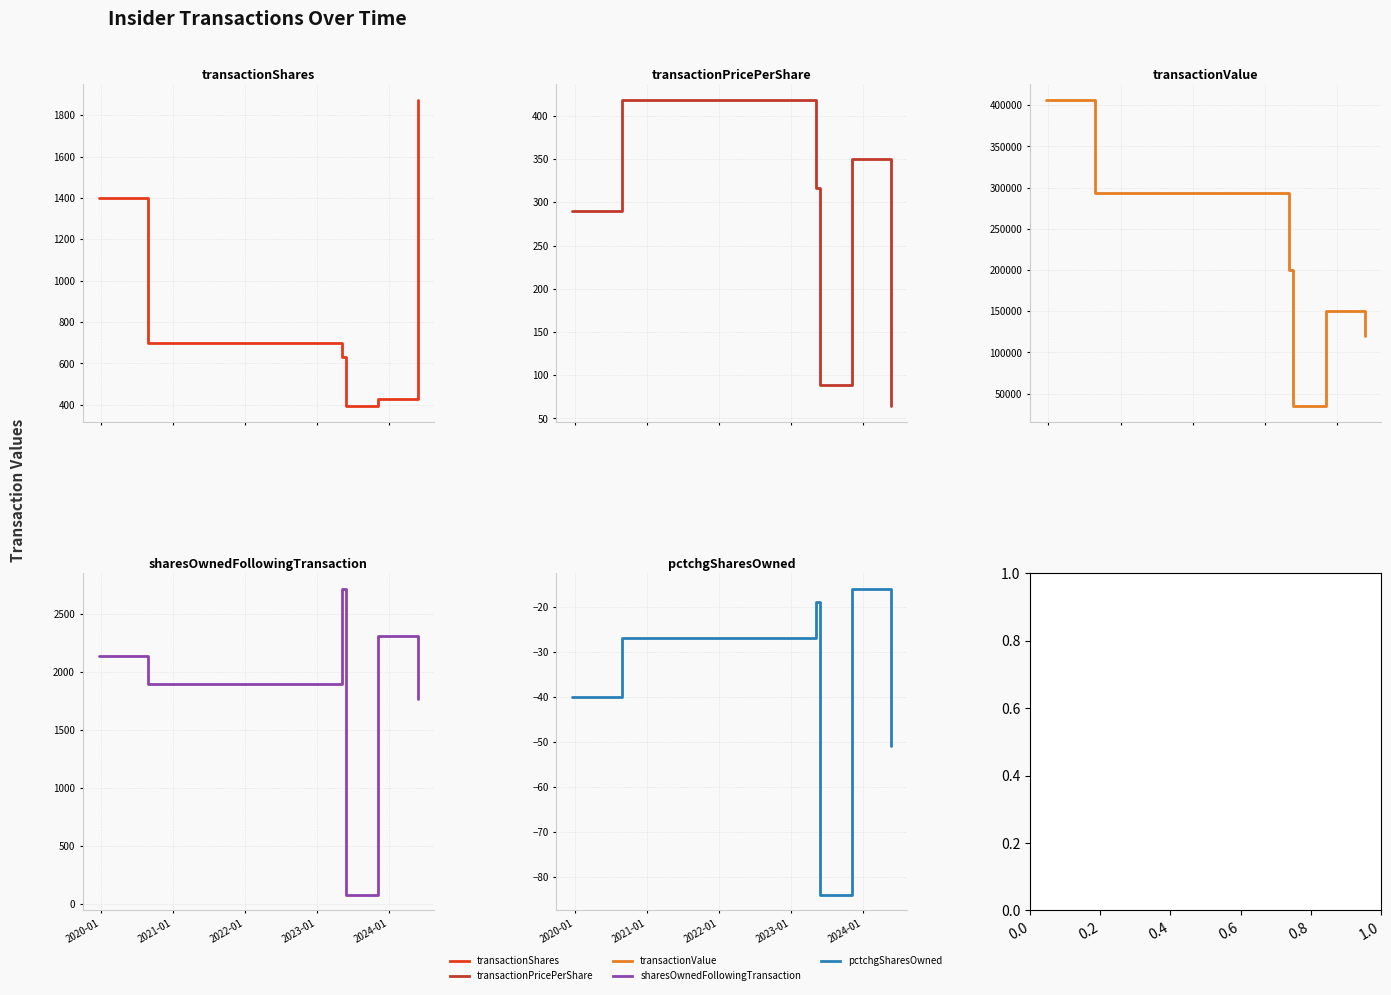

How many values in the transactionShares series are below 700?

3